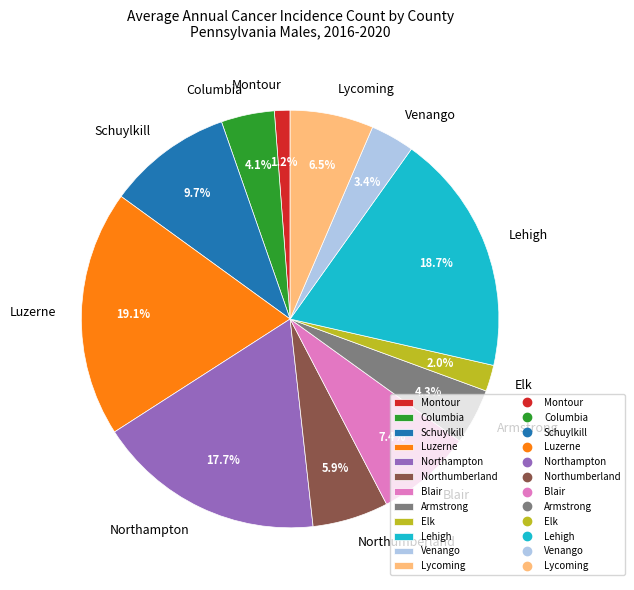

Count the number of slices in the pie.

12